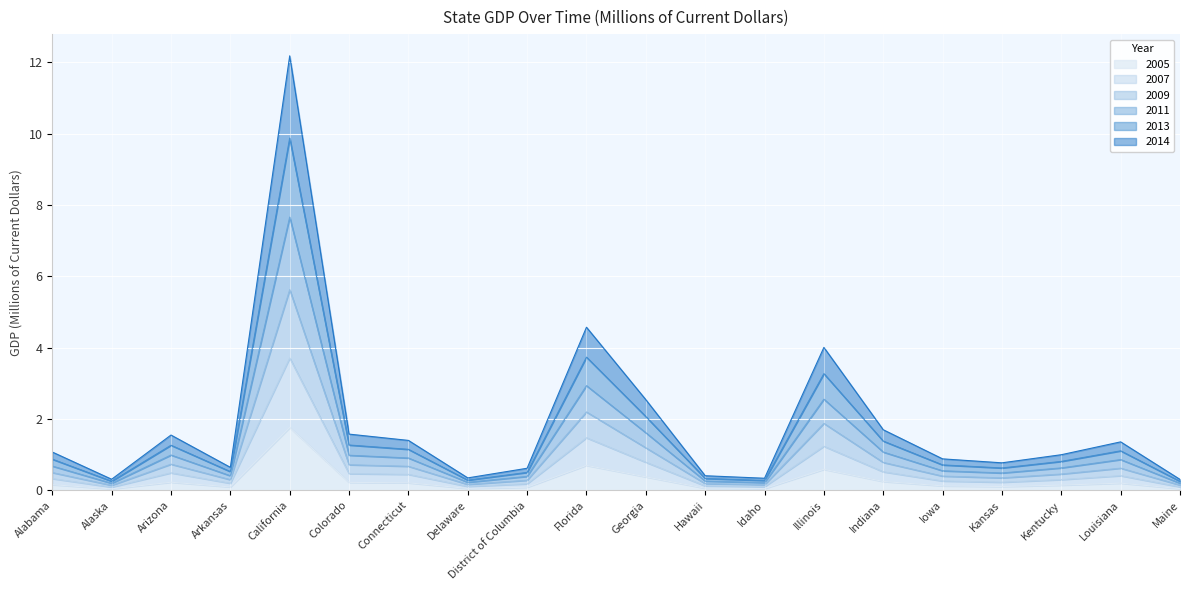

What is the lowest value of the 2011 series?

0.3